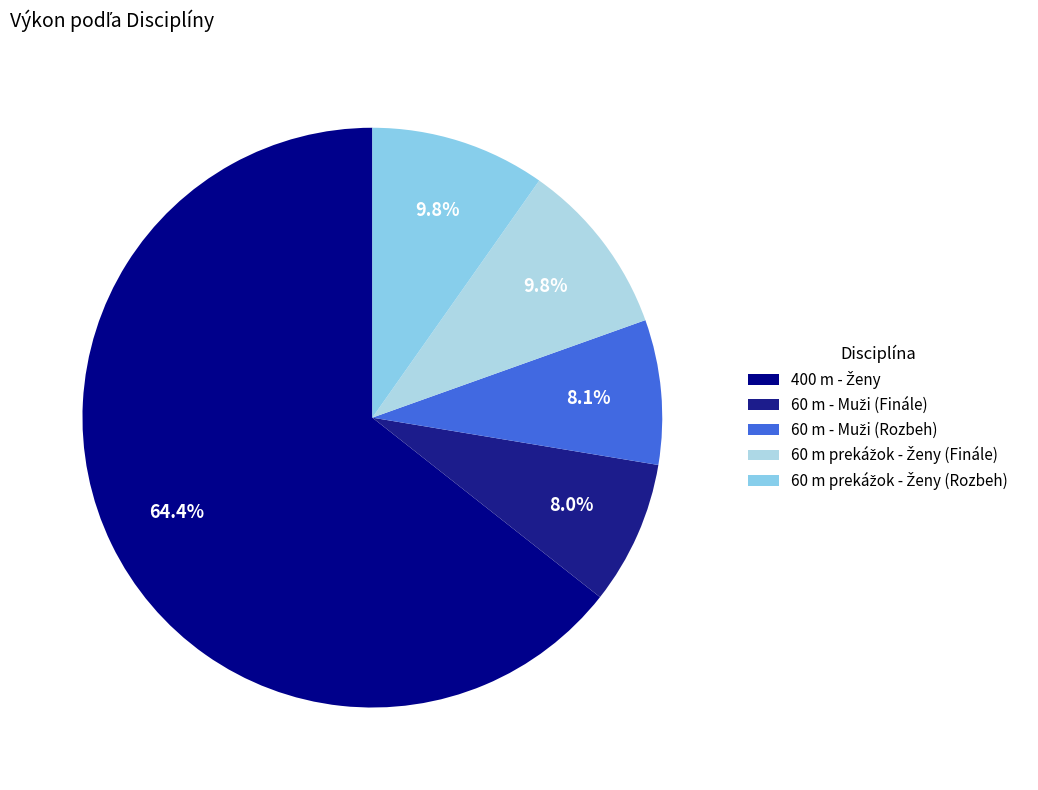

How many segments does this pie chart have?

5